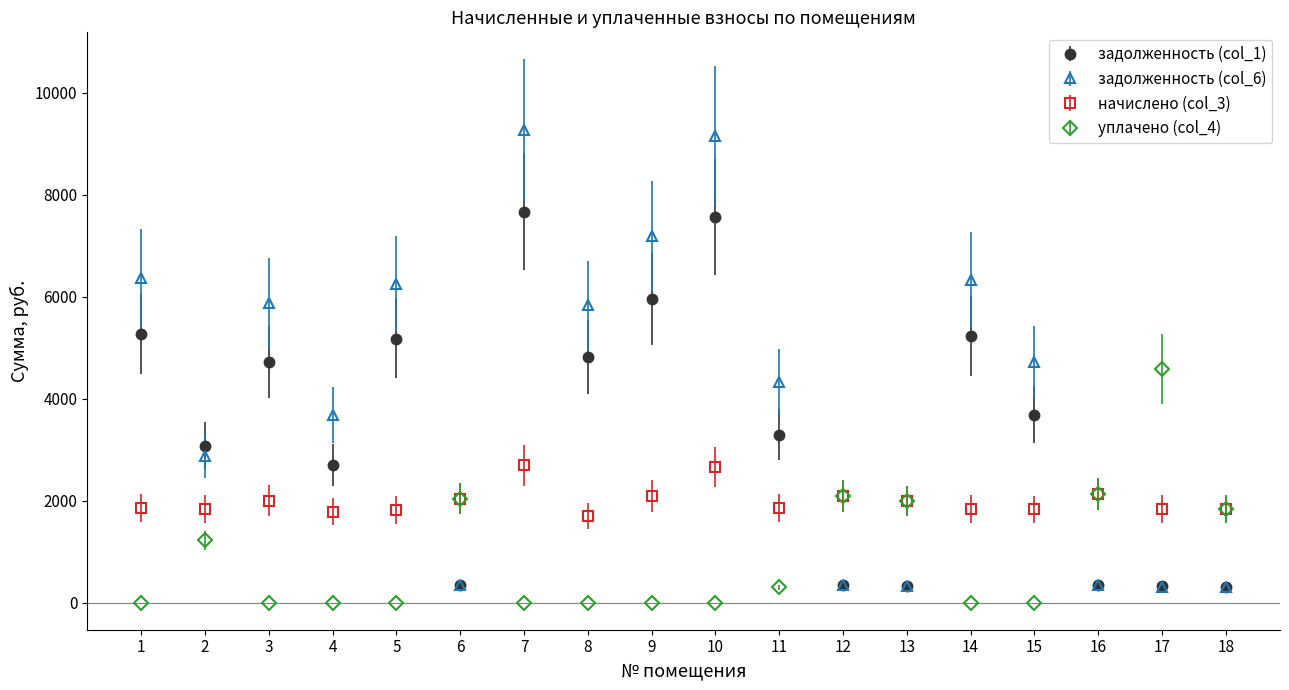

How many distinct data groups are displayed?

4